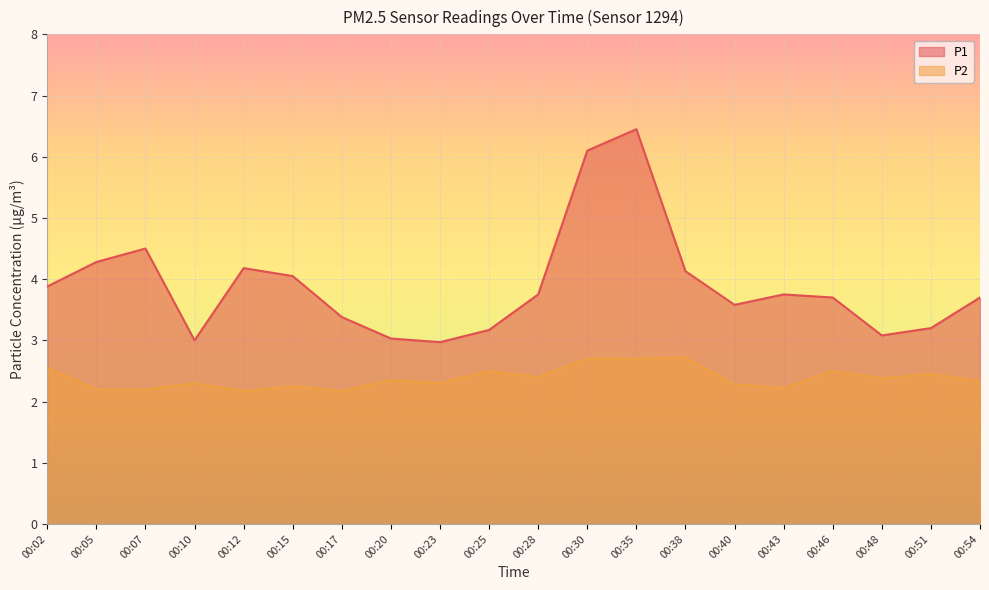

List the labels in order of P2 value, smallest first.

00:12, 00:17, 00:05, 00:07, 00:43, 00:15, 00:40, 00:10, 00:23, 00:54, 00:20, 00:48, 00:28, 00:51, 00:25, 00:46, 00:02, 00:30, 00:35, 00:38